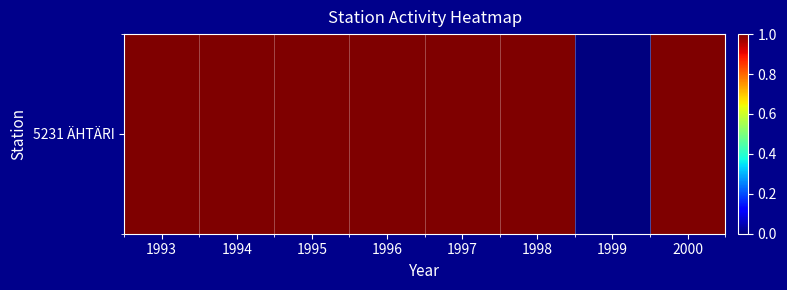

Count the number of categories in the chart.

8